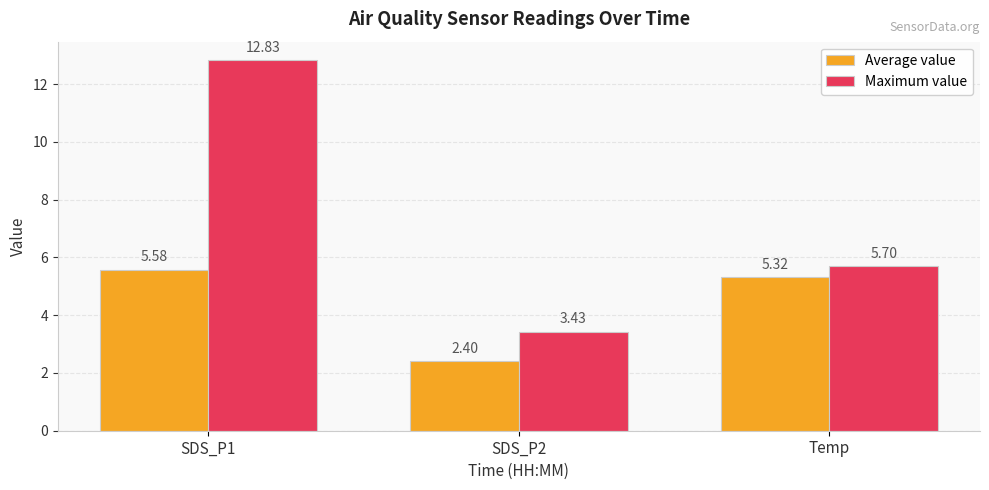

What are all the series names shown in the legend?

Average value, Maximum value